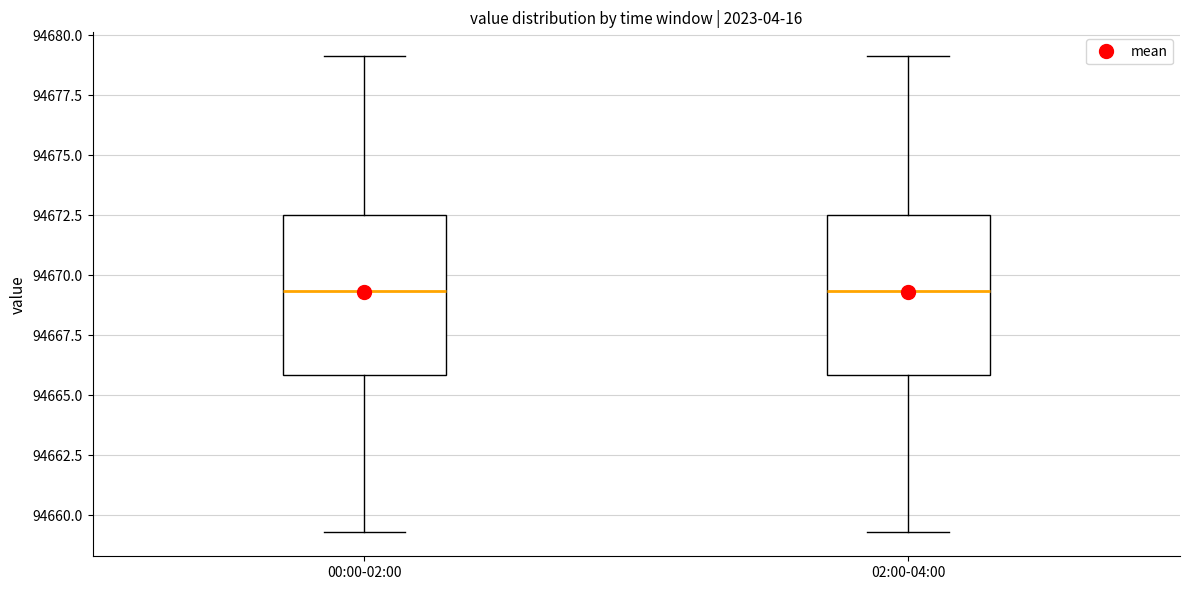

Reading left to right, transcribe this box plot: for each box, give where its median line is, the range the box spans, and where its two whiskers end, as read against the y-axis. The values are not printed on the chart, so give them approximately, as read against the axis.

00:00-02:00: median 94669.5, box 94666.0 to 94672.5, whiskers 94659.5 to 94679.0
02:00-04:00: median 94669.5, box 94666.0 to 94672.5, whiskers 94659.5 to 94679.0